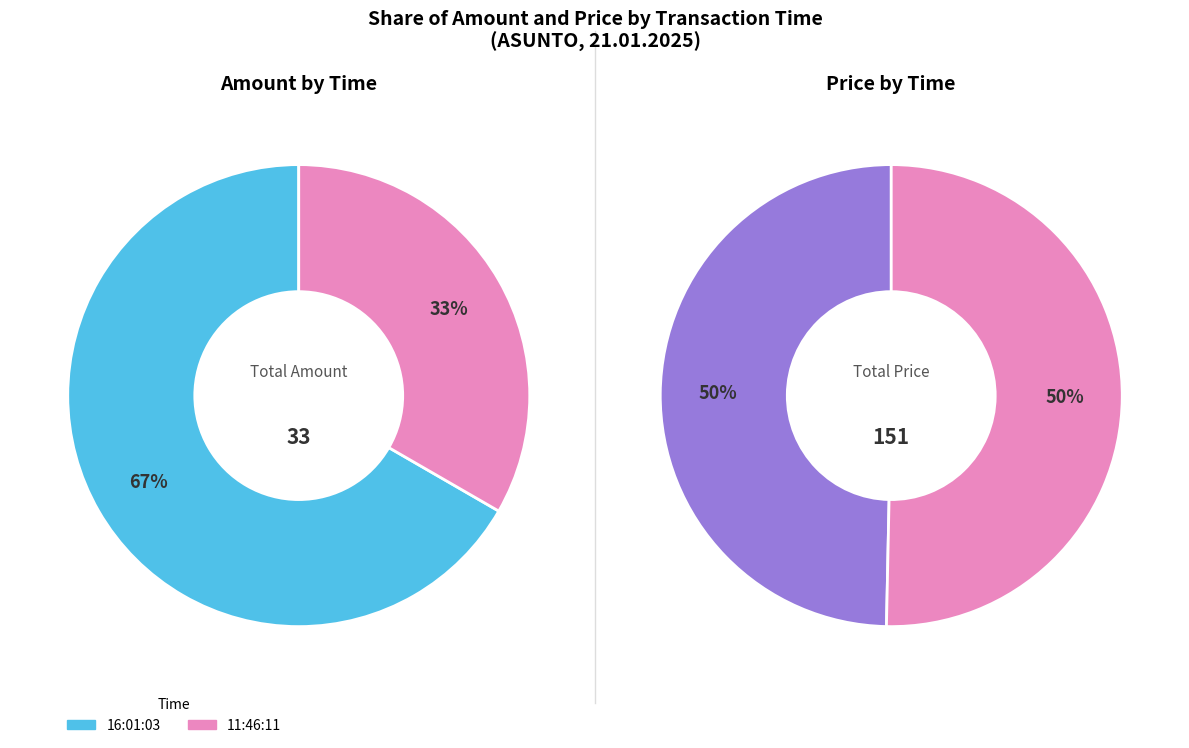

To the nearest percent, what is the combined percentage of 16:01:03 and 11:46:11?

100%